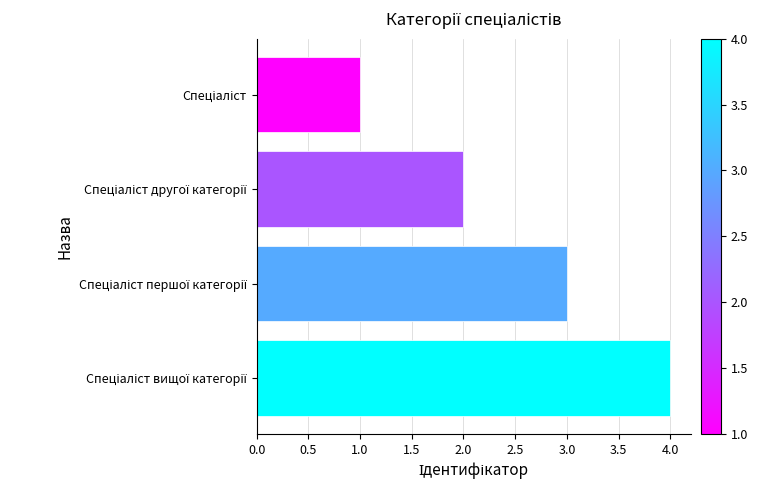

What is the greatest value displayed?

4